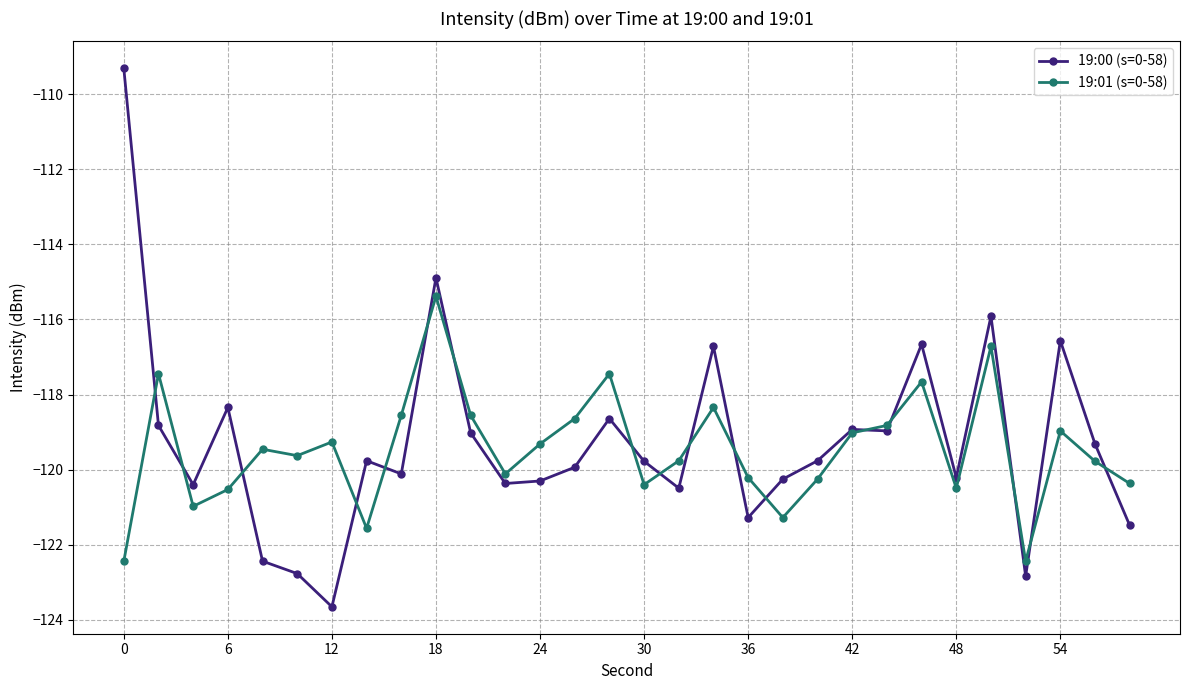

What is the difference between the second highest and second lowest values in the 19:00 (s=0-58) series?

7.9